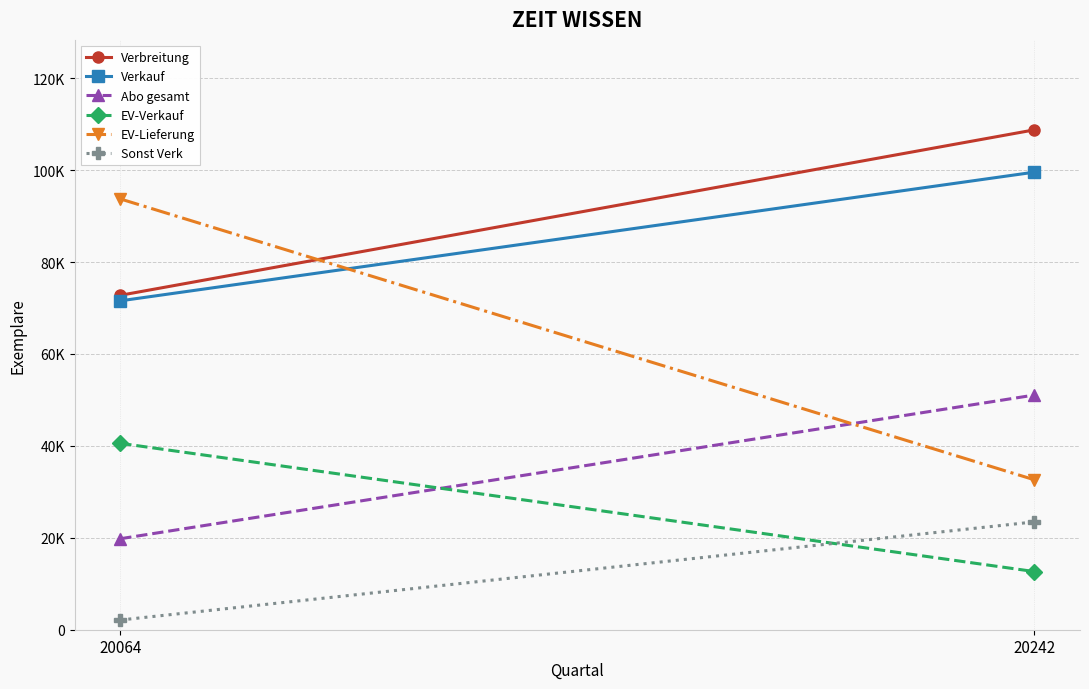

What is the maximum value for Verbreitung?

108773